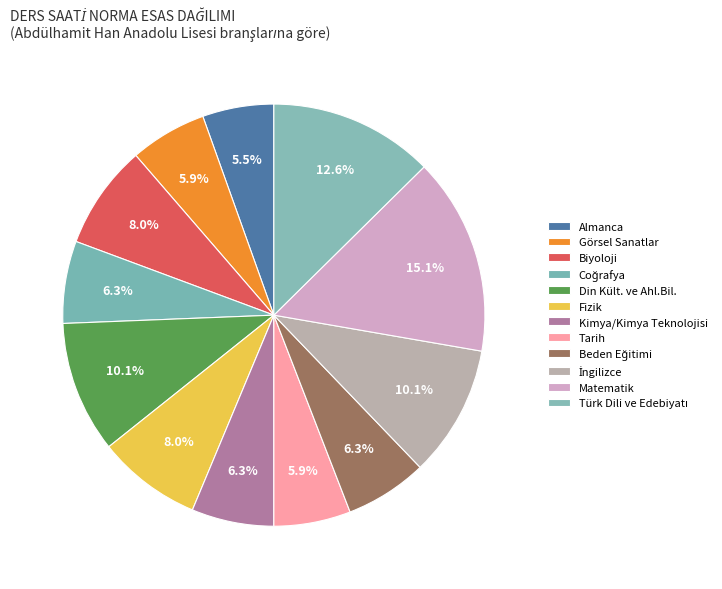

What is the change in value from Görsel Sanatlar to Türk Dili ve Edebiyatı?

+16